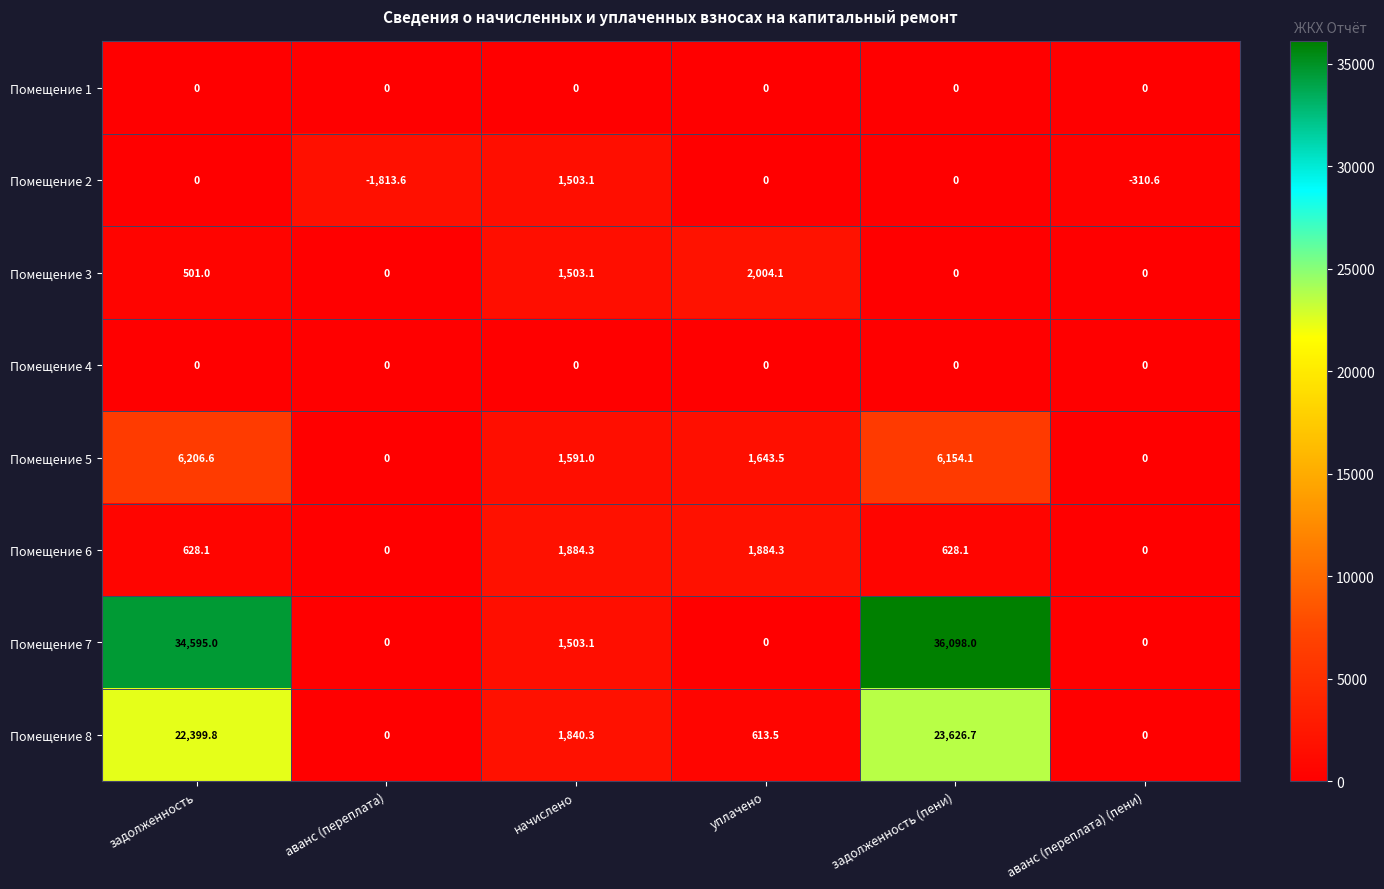

At which category is the sum across all series the highest?

задолженность (пени)